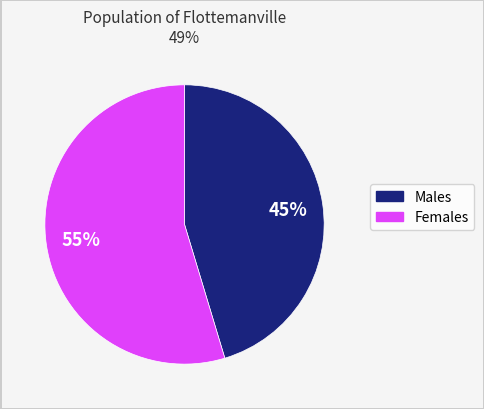

To the nearest percent, what is the average slice percentage?

50%